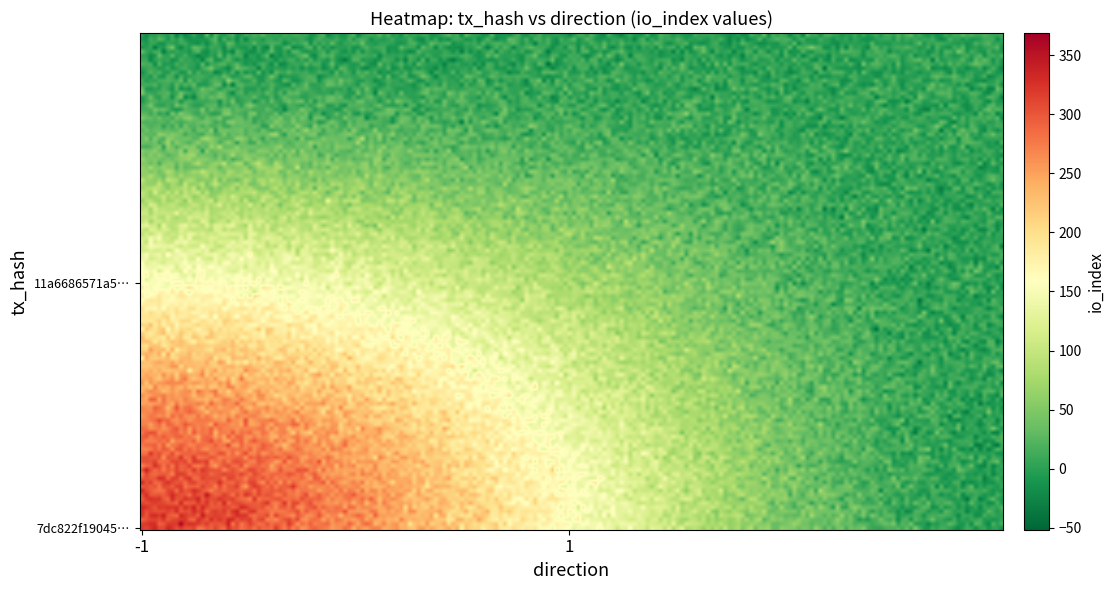

Rank the series by their maximum value, from lowest to highest.

11a6686571a5f4c2371bc9404b040a9b649aa46, 7dc822f19045dde89924797baad3a9dbf2a368c